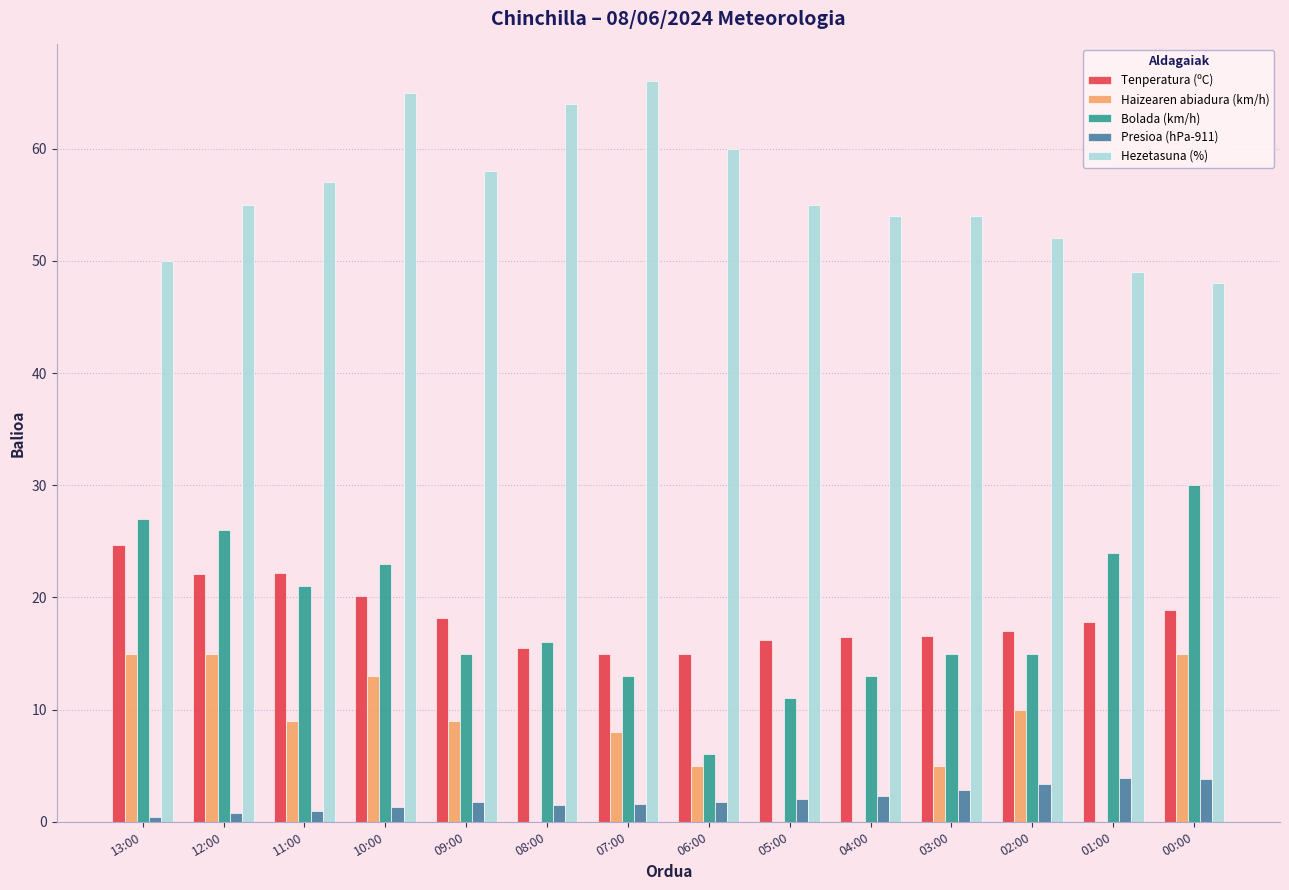

Count the number of data series in this chart.

5